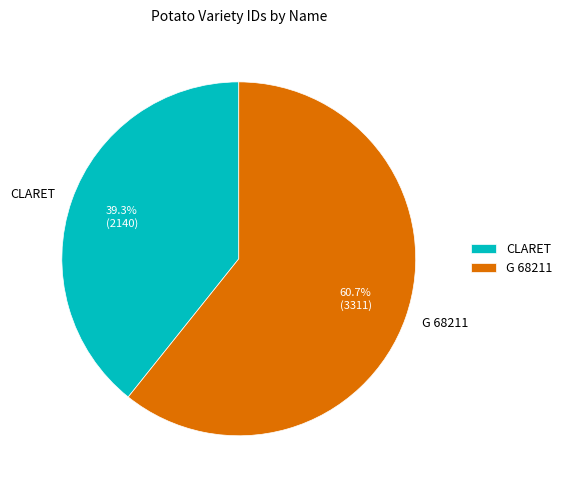

How many segments does this pie chart have?

2